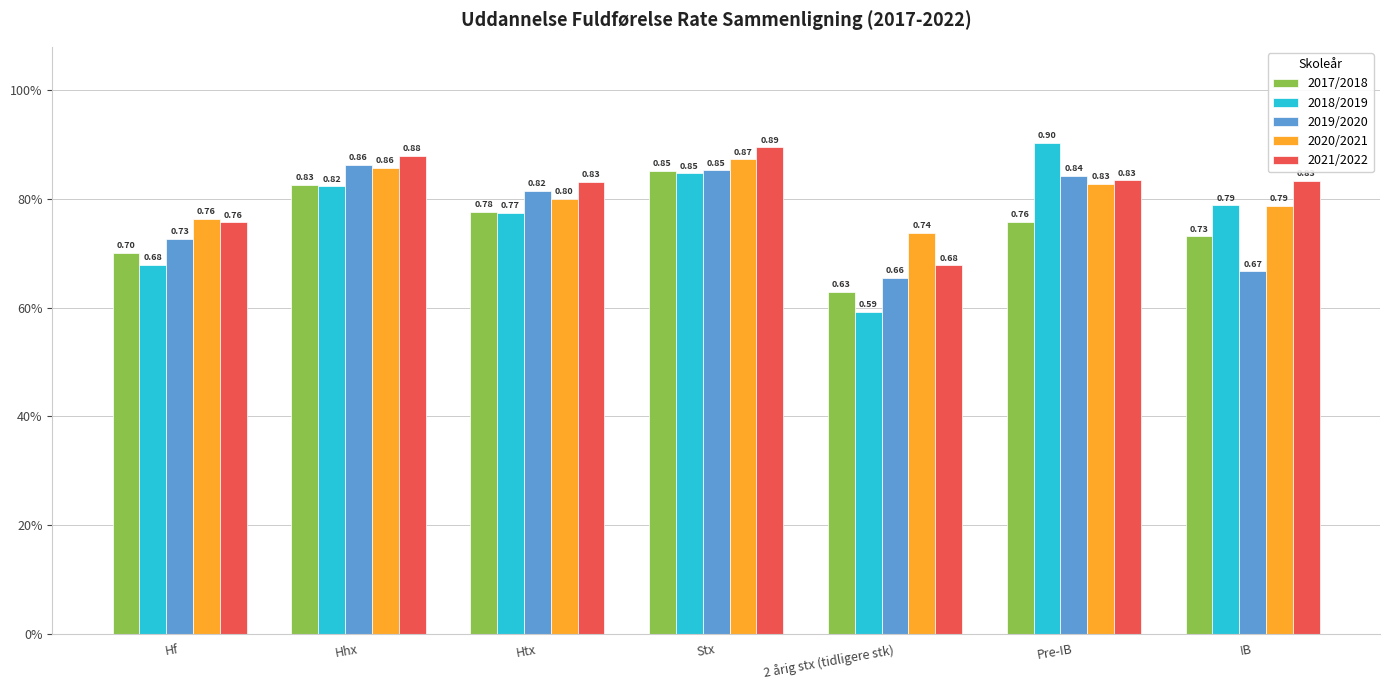

What are all the series names shown in the legend?

2017/2018, 2018/2019, 2019/2020, 2020/2021, 2021/2022